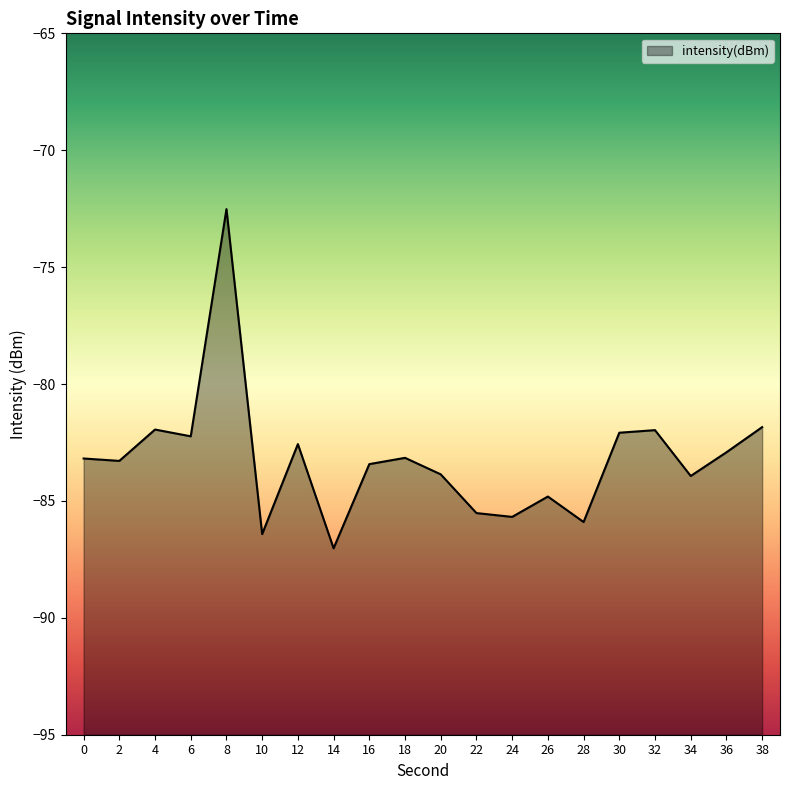

What is the approximate value at 22?

-85.5